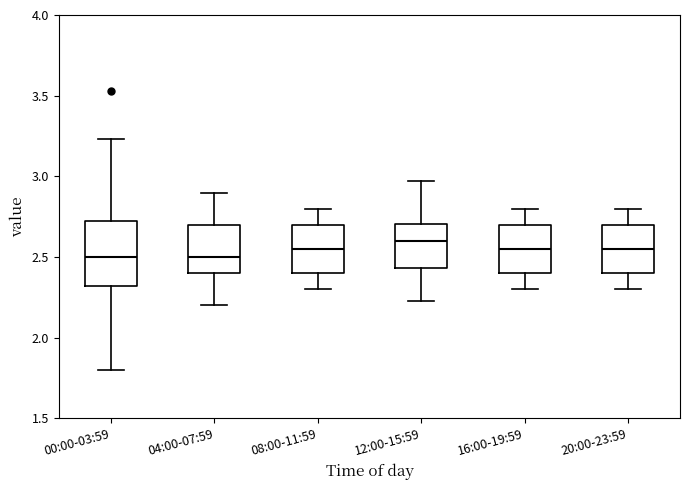

Which box is the tallest, from its lower edge to its upper edge?

00:00-03:59